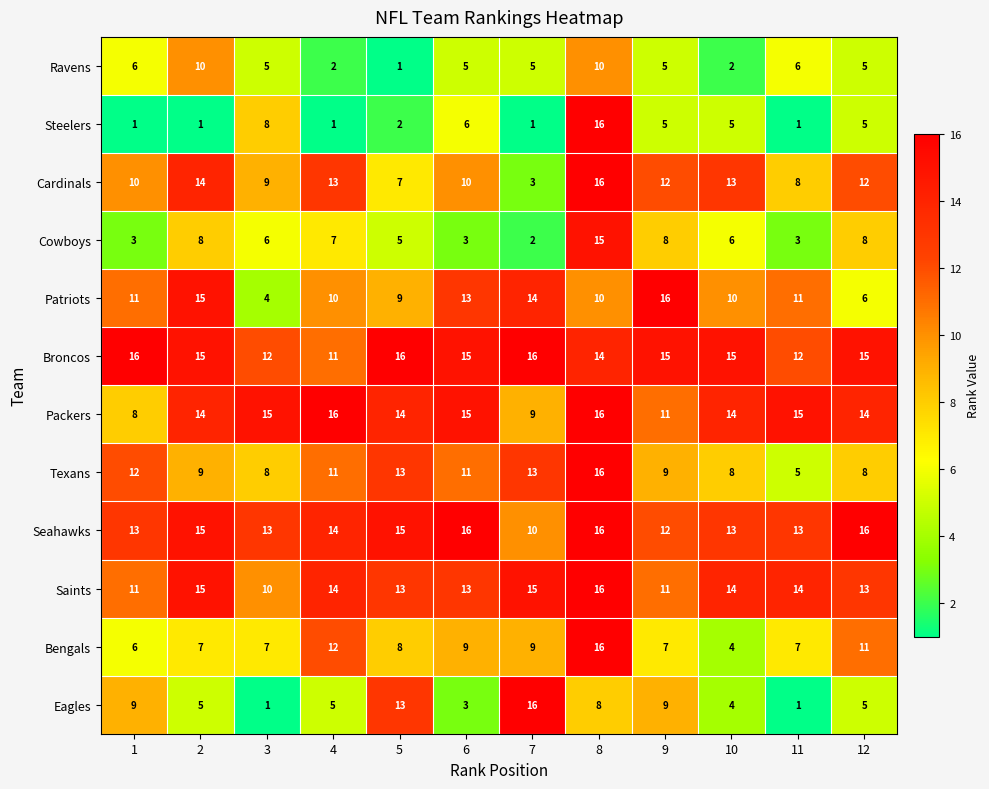

At which label is Cardinals closest to 9?

3